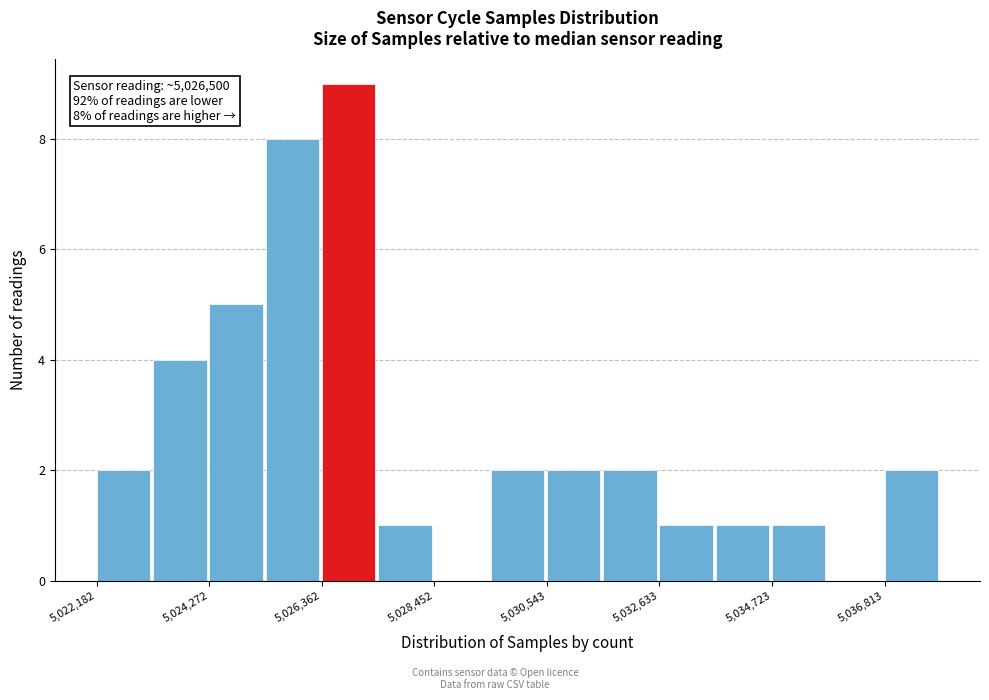

Read against the x-axis, roughly where is the centre of the tallest bar?

5027000